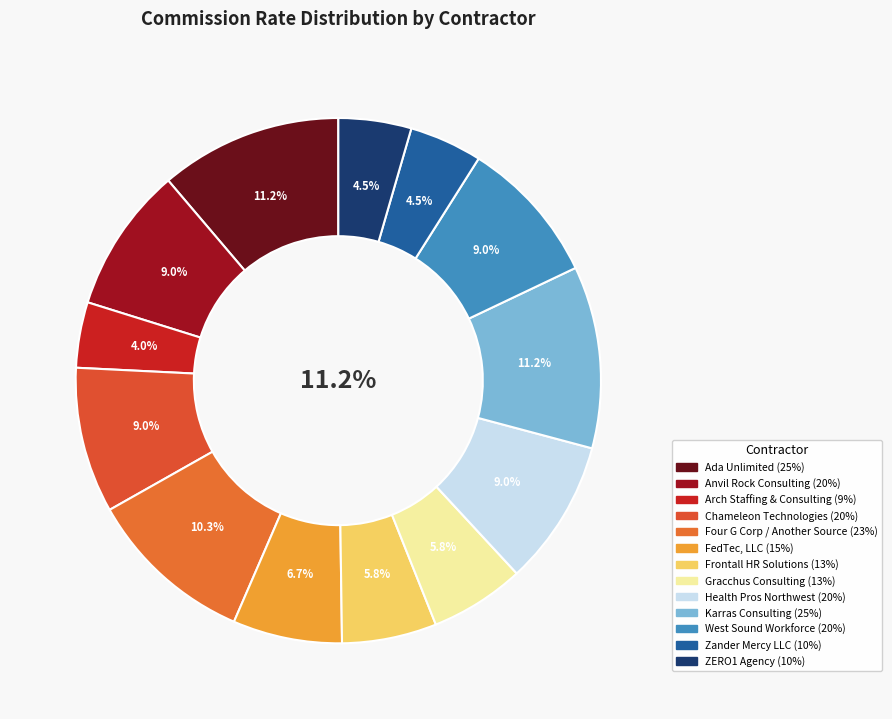

To the nearest percent, what portion does Gracchus Consulting represent?

6%